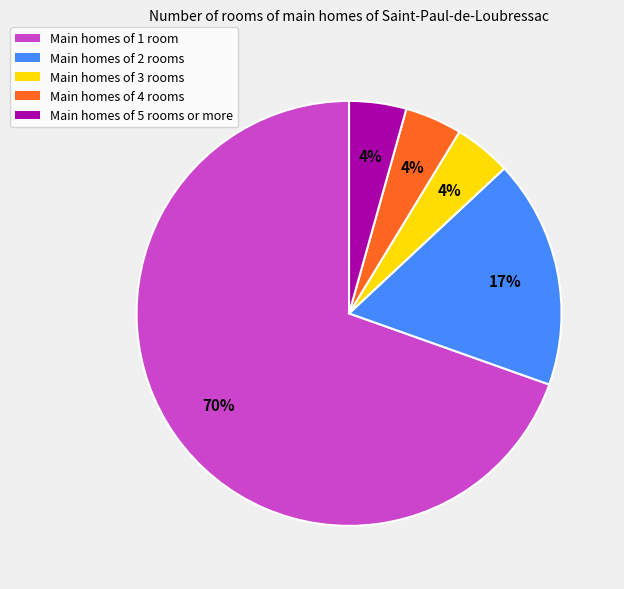

How many segments does this pie chart have?

5